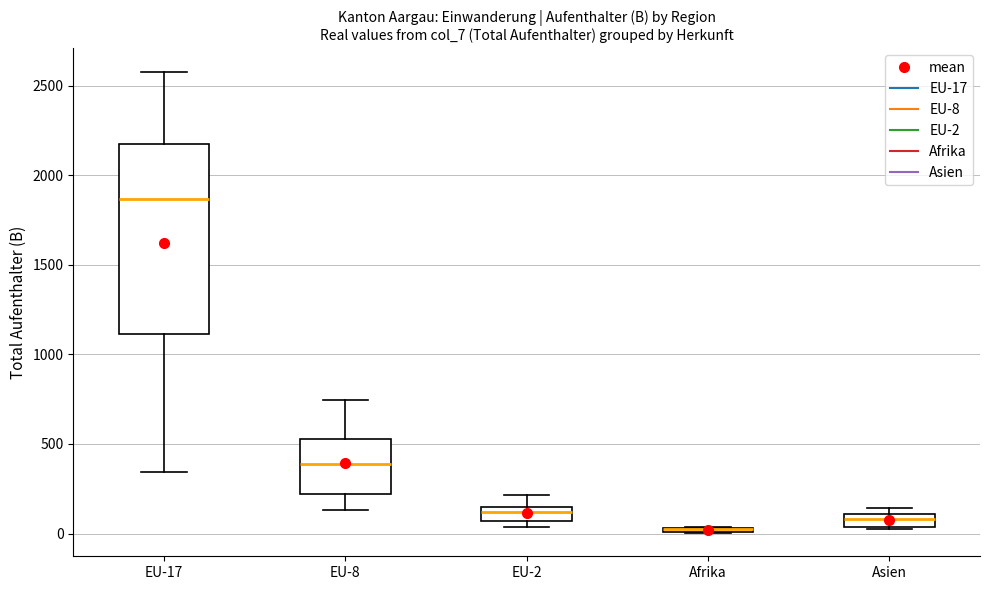

Which box is the tallest, from its lower edge to its upper edge?

EU-17